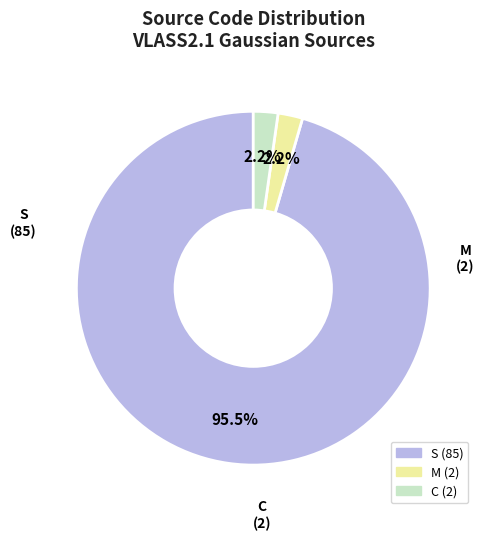

How many slices are in this pie chart?

3